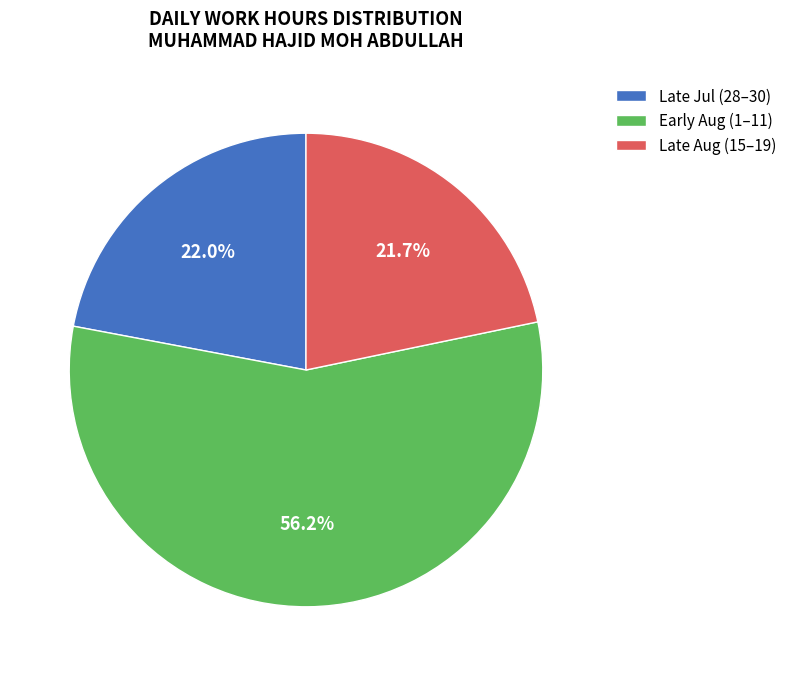

Combined, do Late Jul (28–30) and Early Aug (1–11) account for over 50%?

Yes